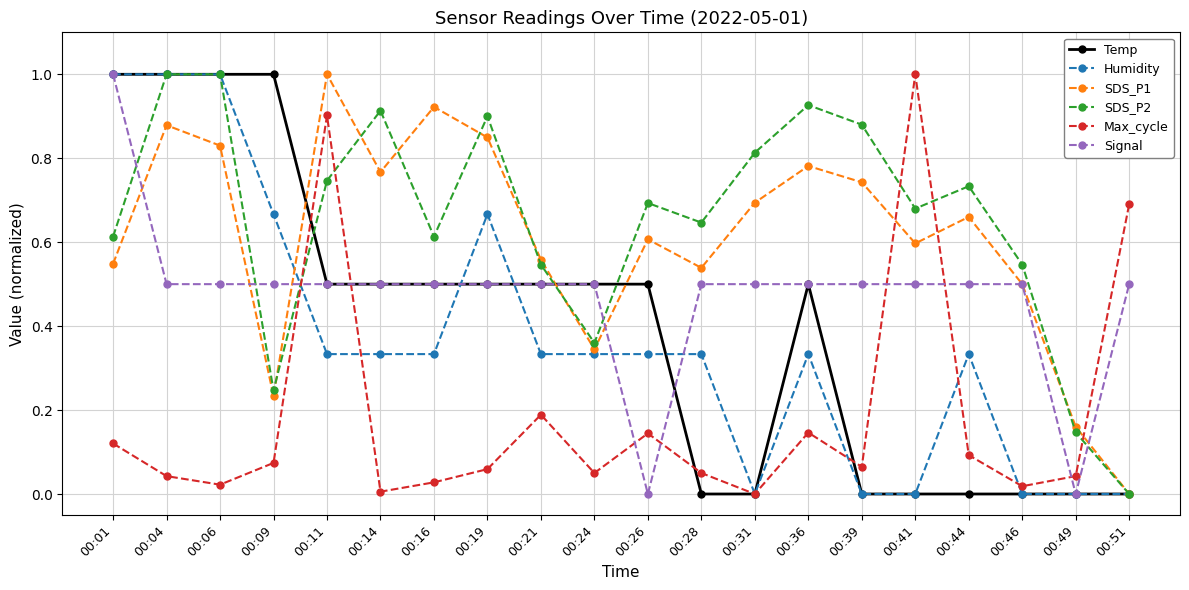

True or false: Temp has more than 0 interior local peaks.

True